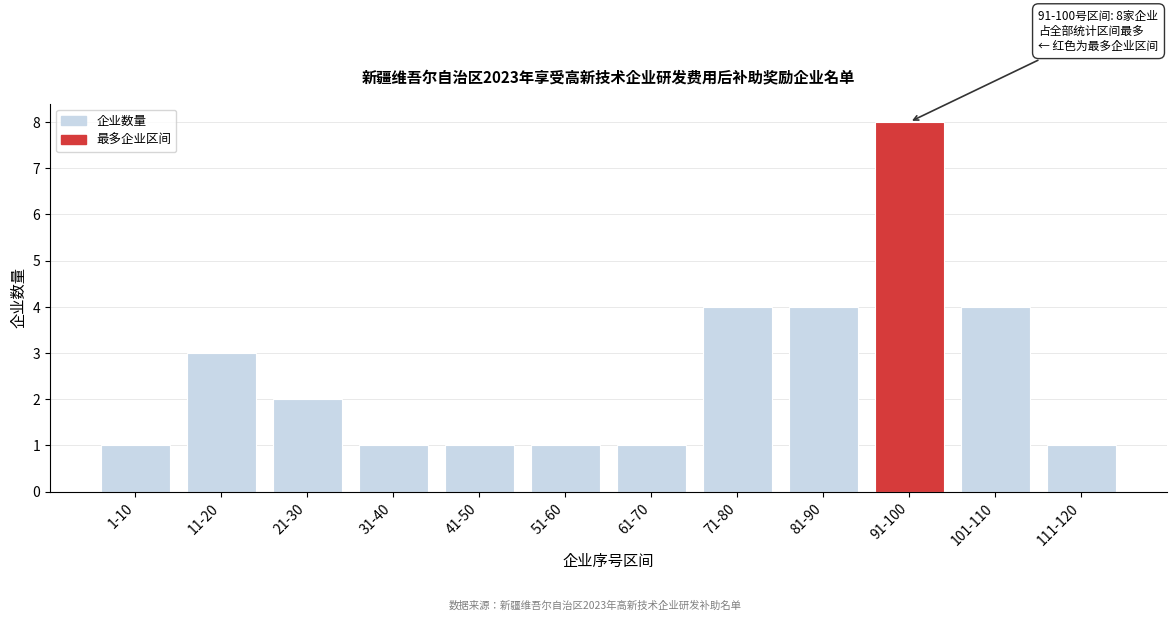

Reading right to left, extract all data points from this chart.

1	4	8	4	4	1	1	1	1	2	3	1